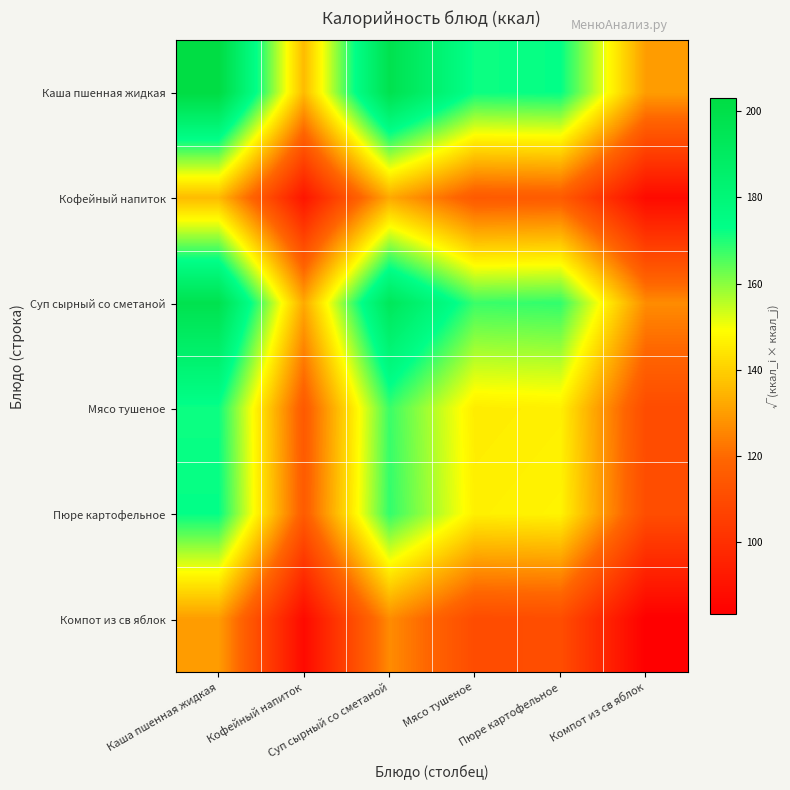

What is the total value across all series at Мясо тушеное?

856.2